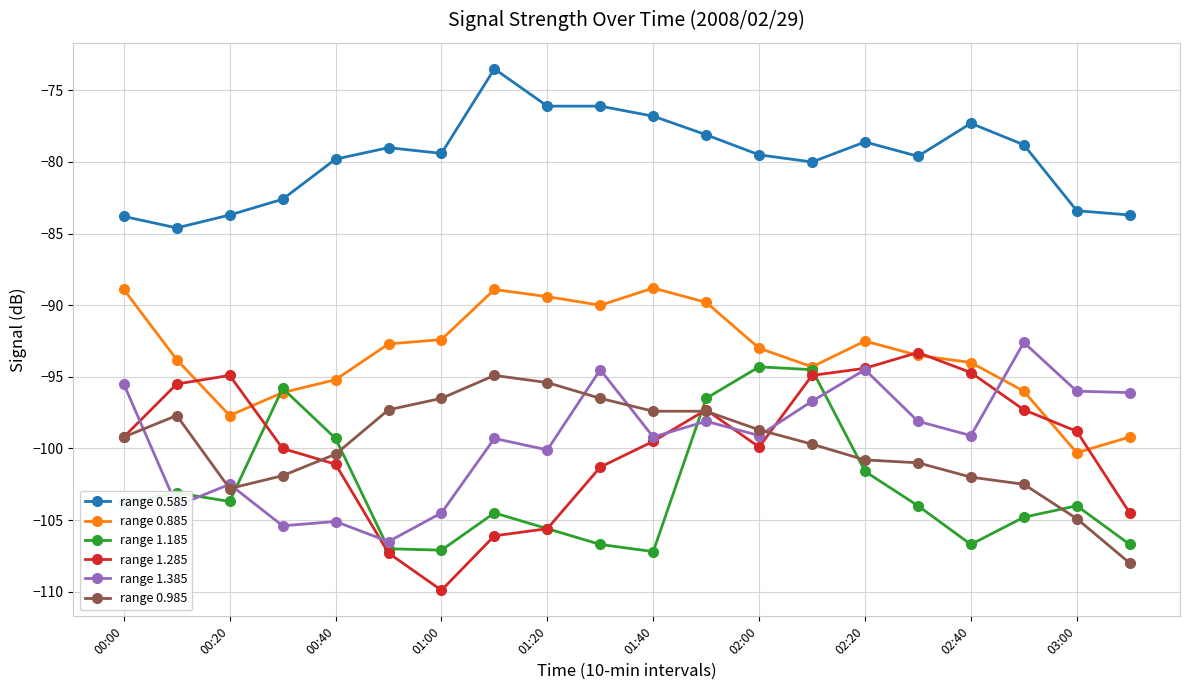

True or false: range 1.185 has more than 1 points higher than both neighbors.

True